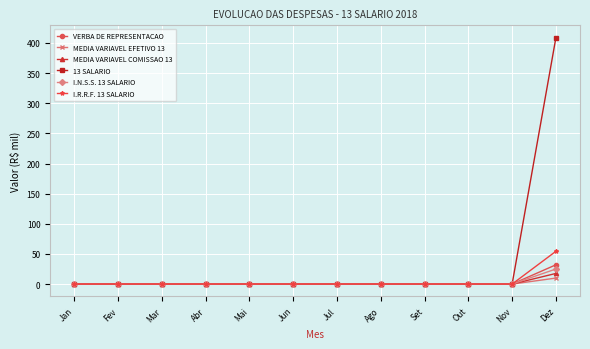

Which series has the largest range (max minus min)?

13 SALARIO